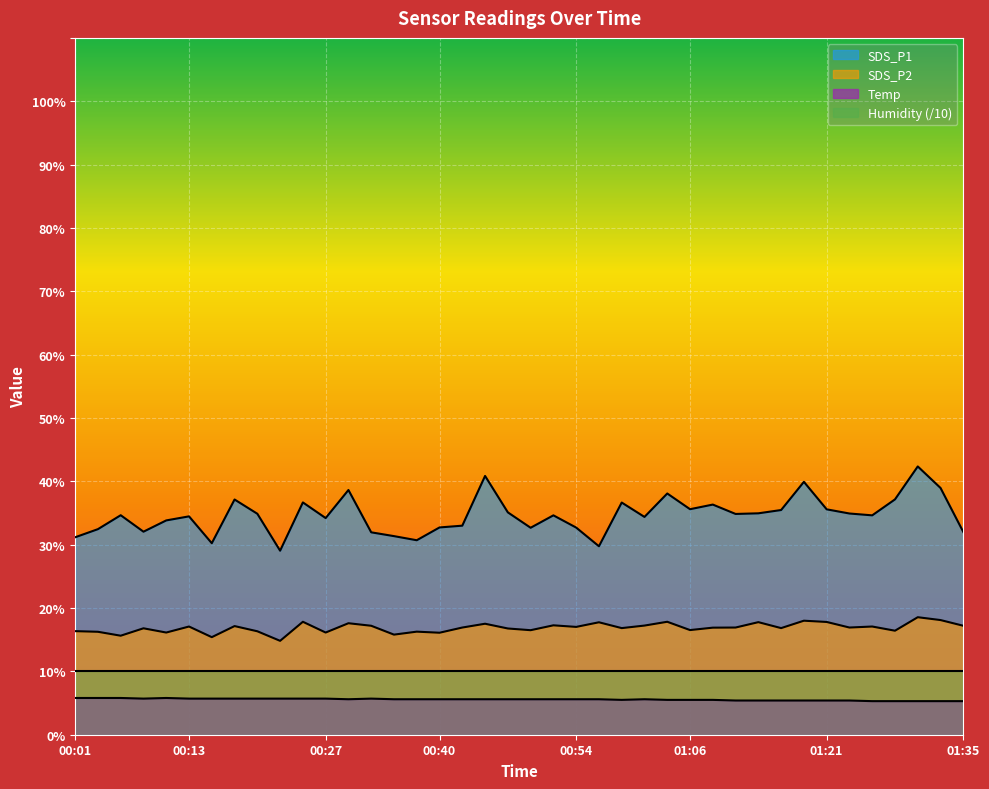

Which series has the widest spread of values?

SDS_P1